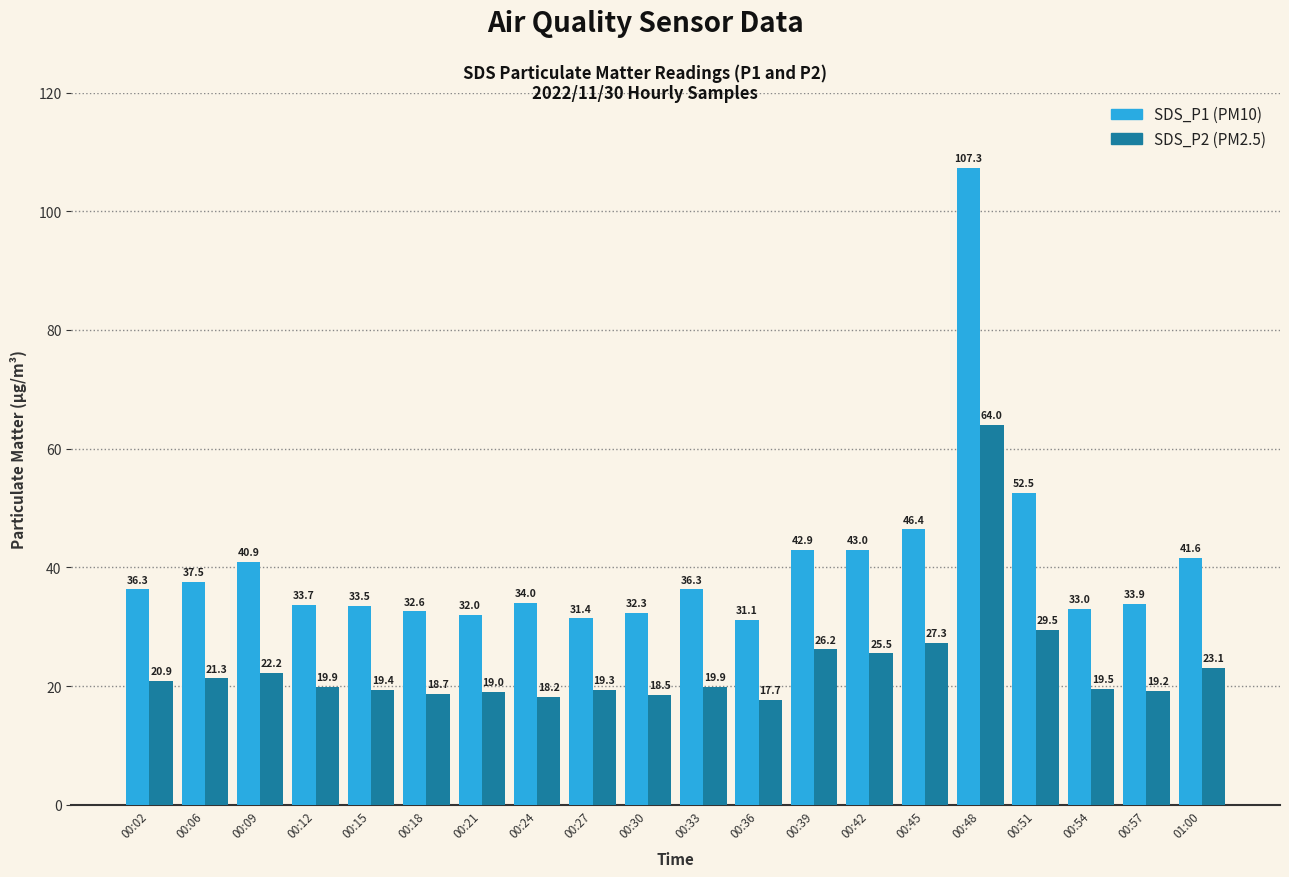

What position from the left is 01:00?

20